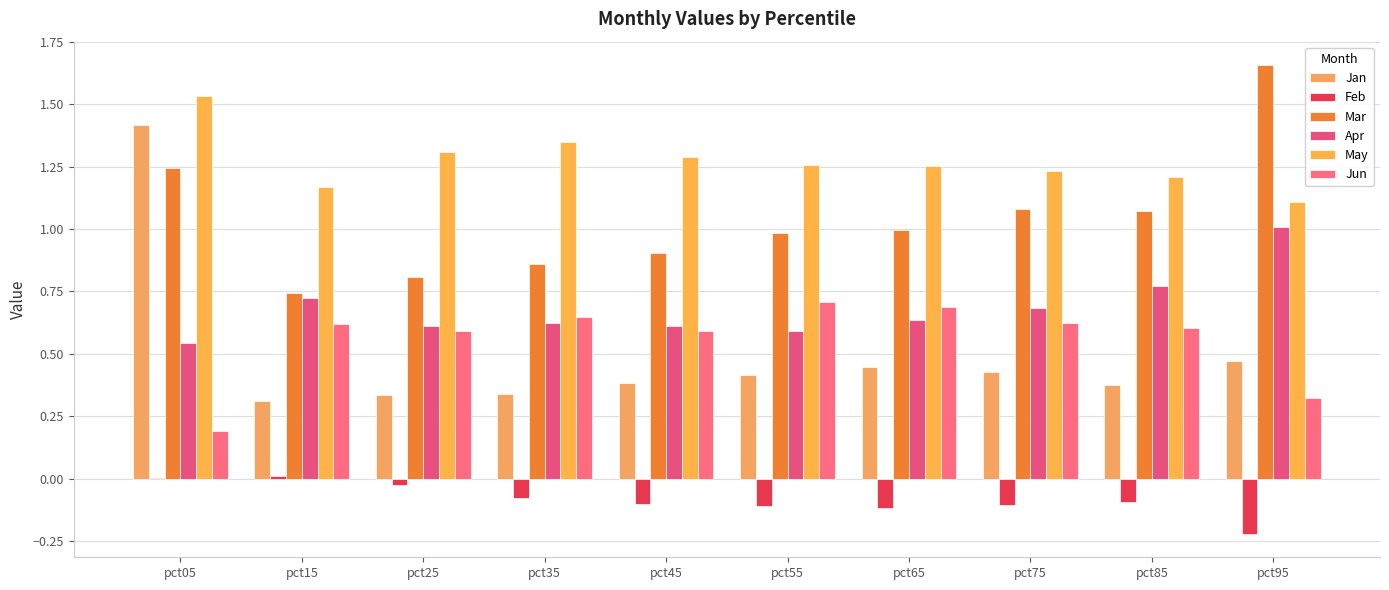

What is the approximate value of Mar at pct95?

1.7